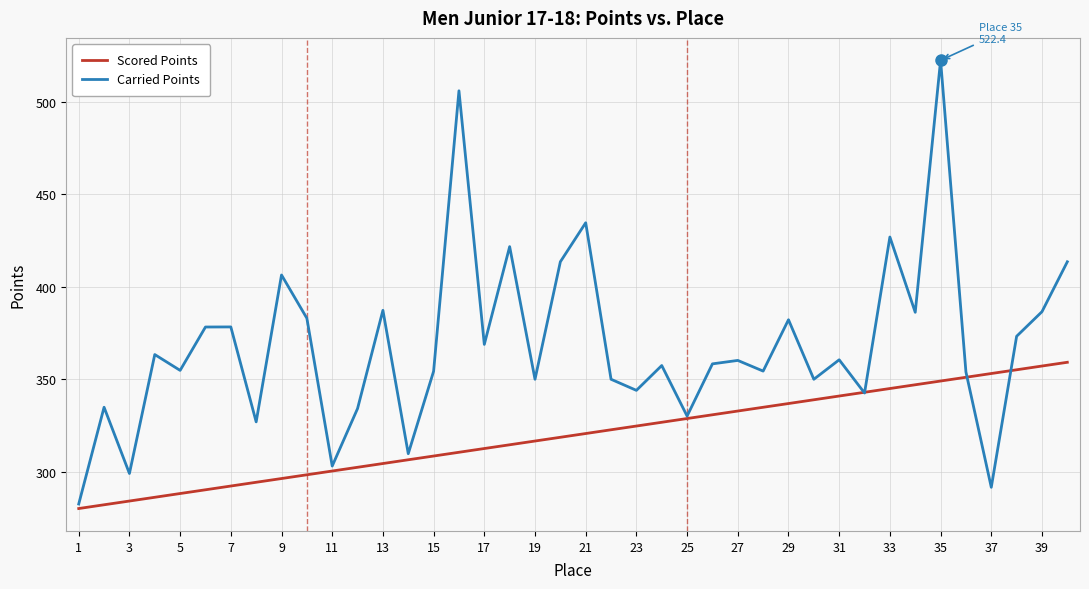

Rank the series by their maximum value, from lowest to highest.

Scored Points, Carried Points